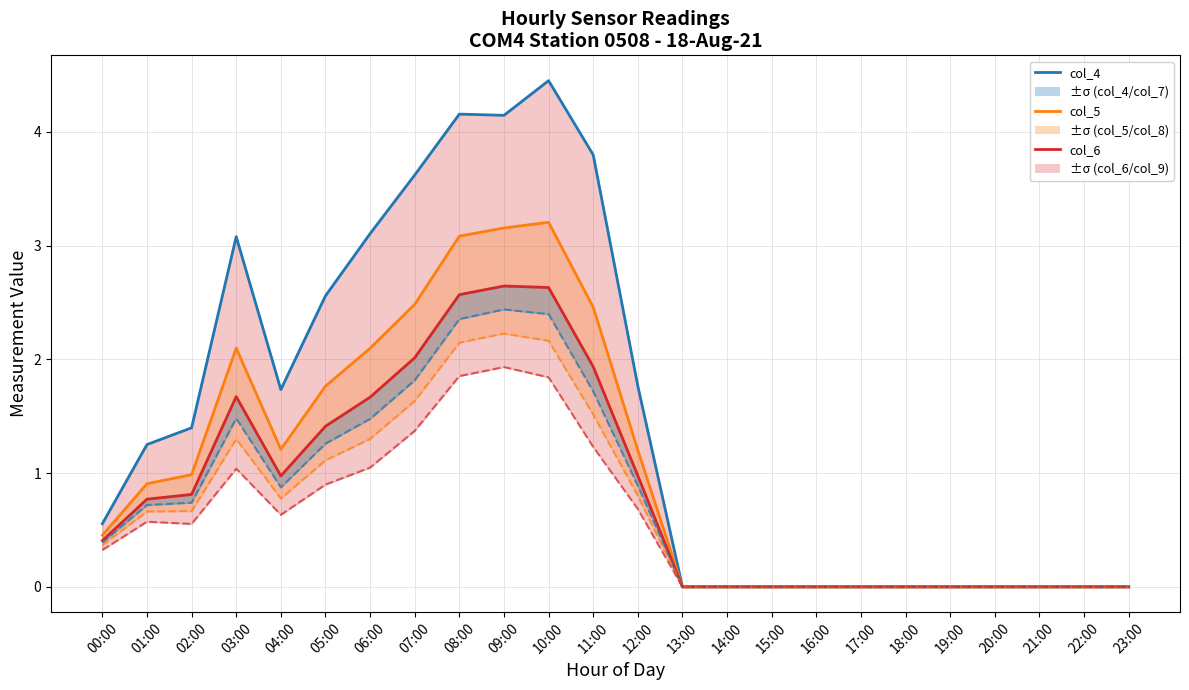

Where is col_6 nearest to the value 1?

12:00